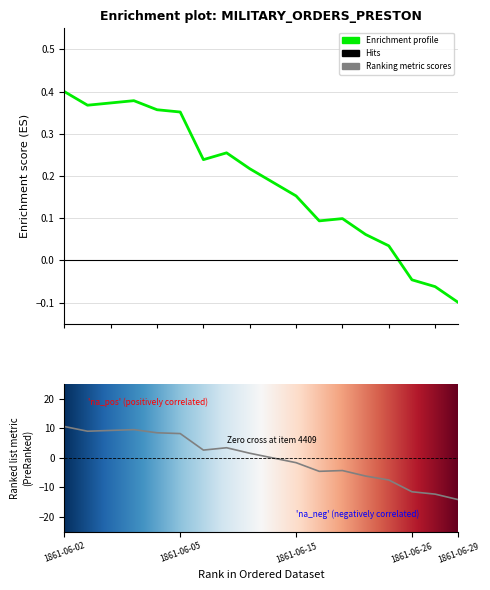

What is the difference between the maximum and second lowest values?

0.5